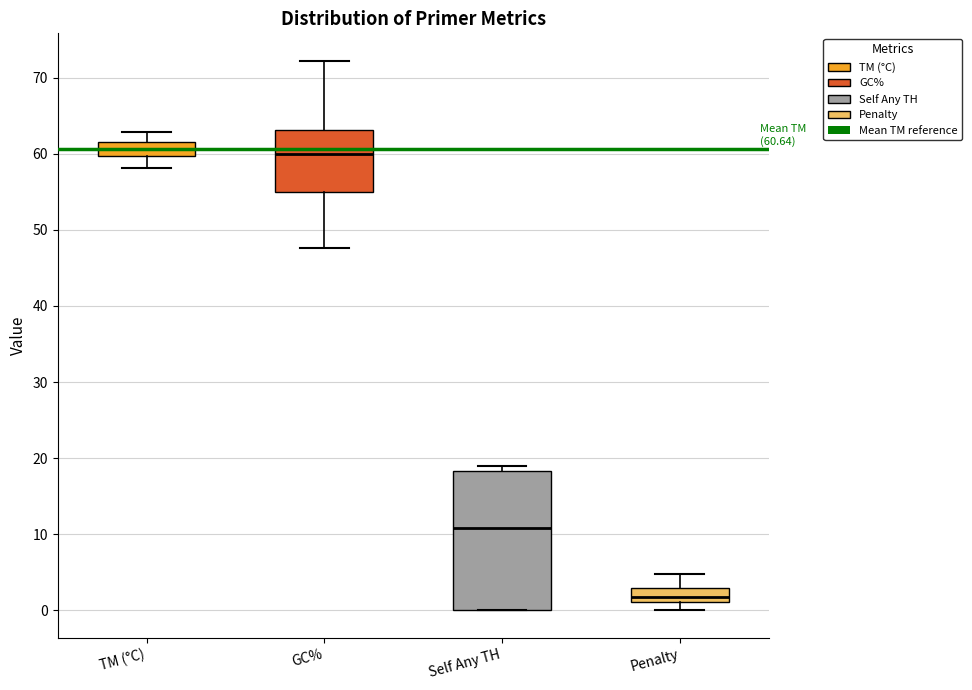

Which box is the tallest, from its lower edge to its upper edge?

Self Any TH